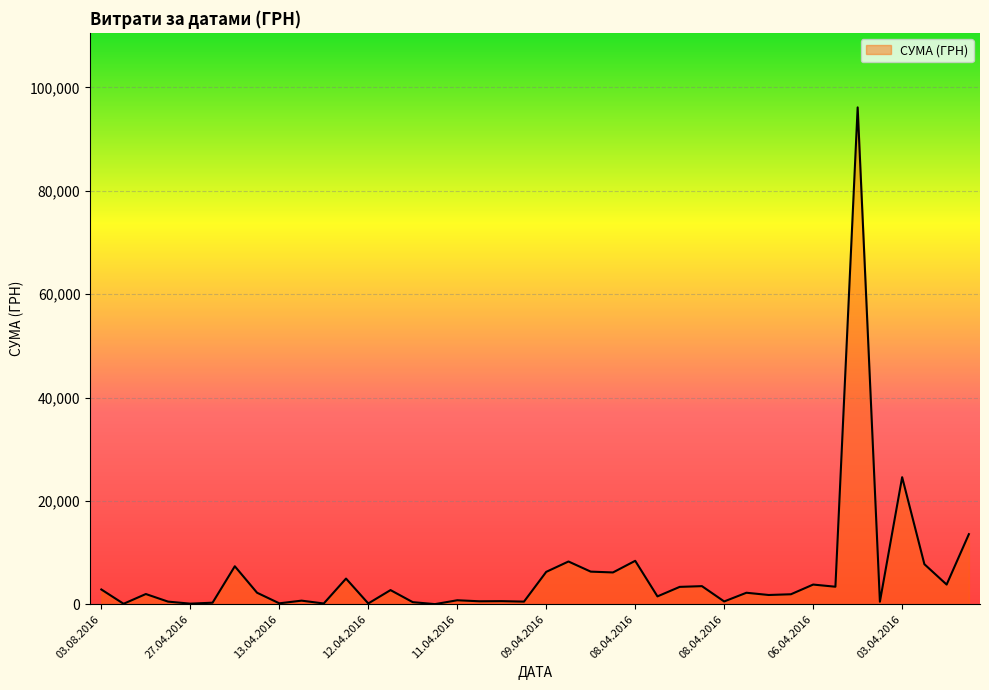

What is the greatest value displayed?

96136.6